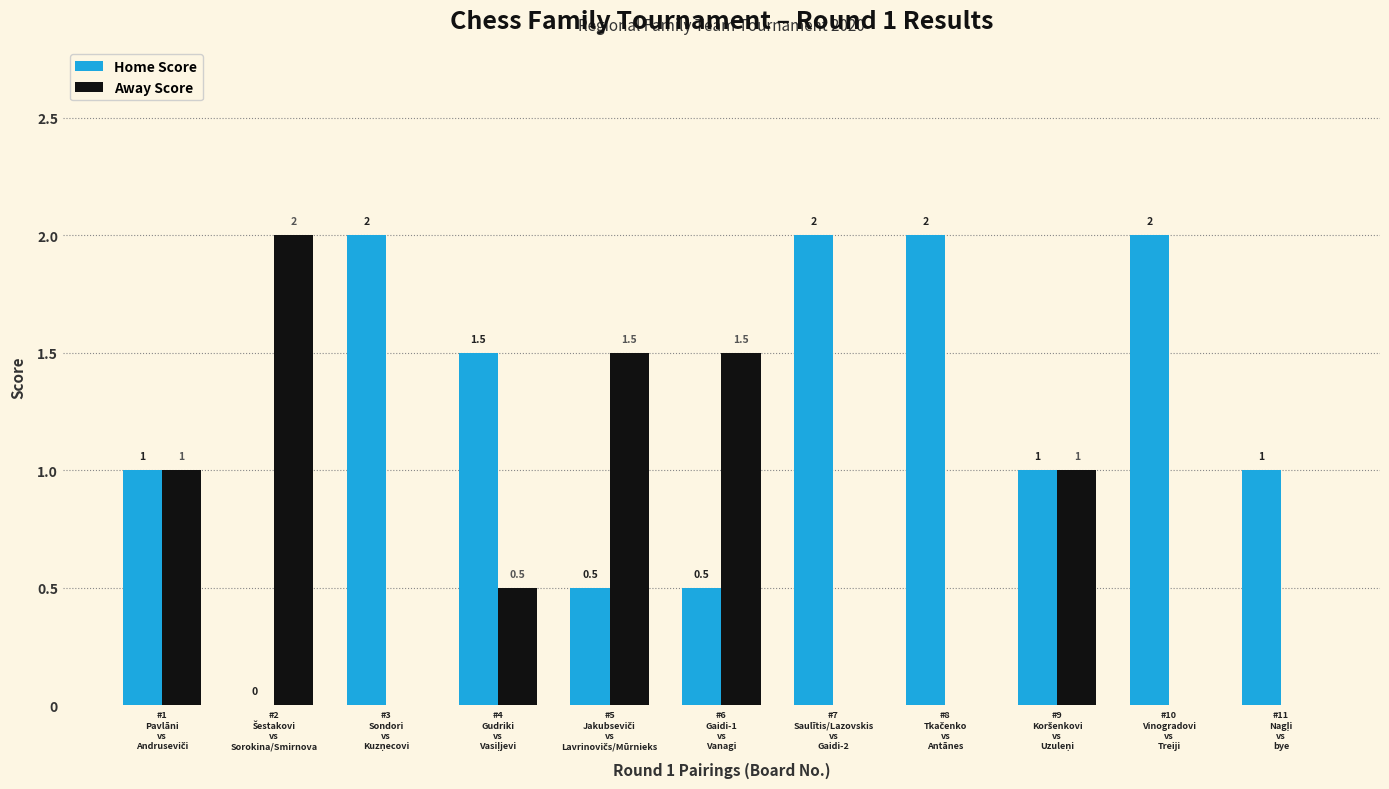

What are all the series names shown in the legend?

Home Score, Away Score